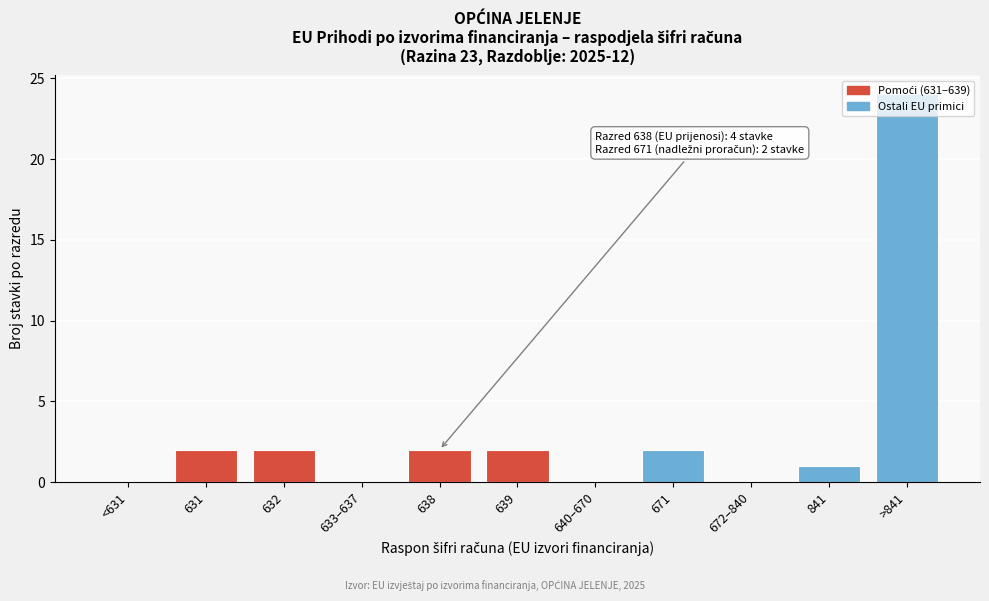

Which has a higher value, >841 or 633–637?

>841